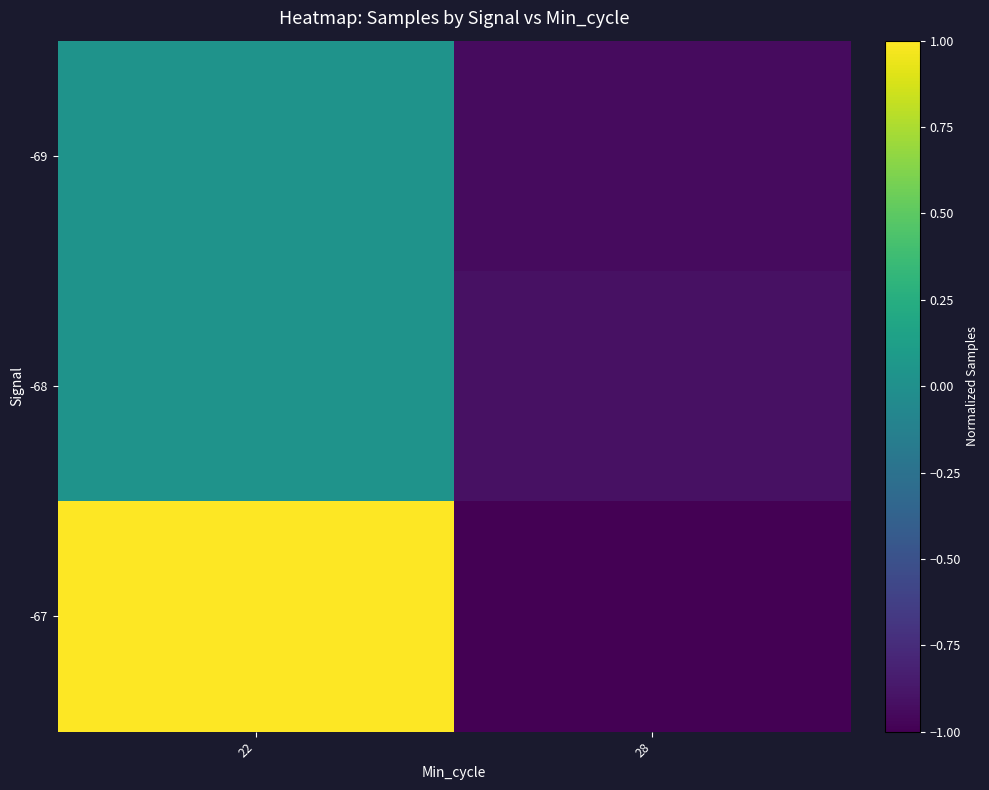

What is the spread (max minus min) of values at 22?

1.0